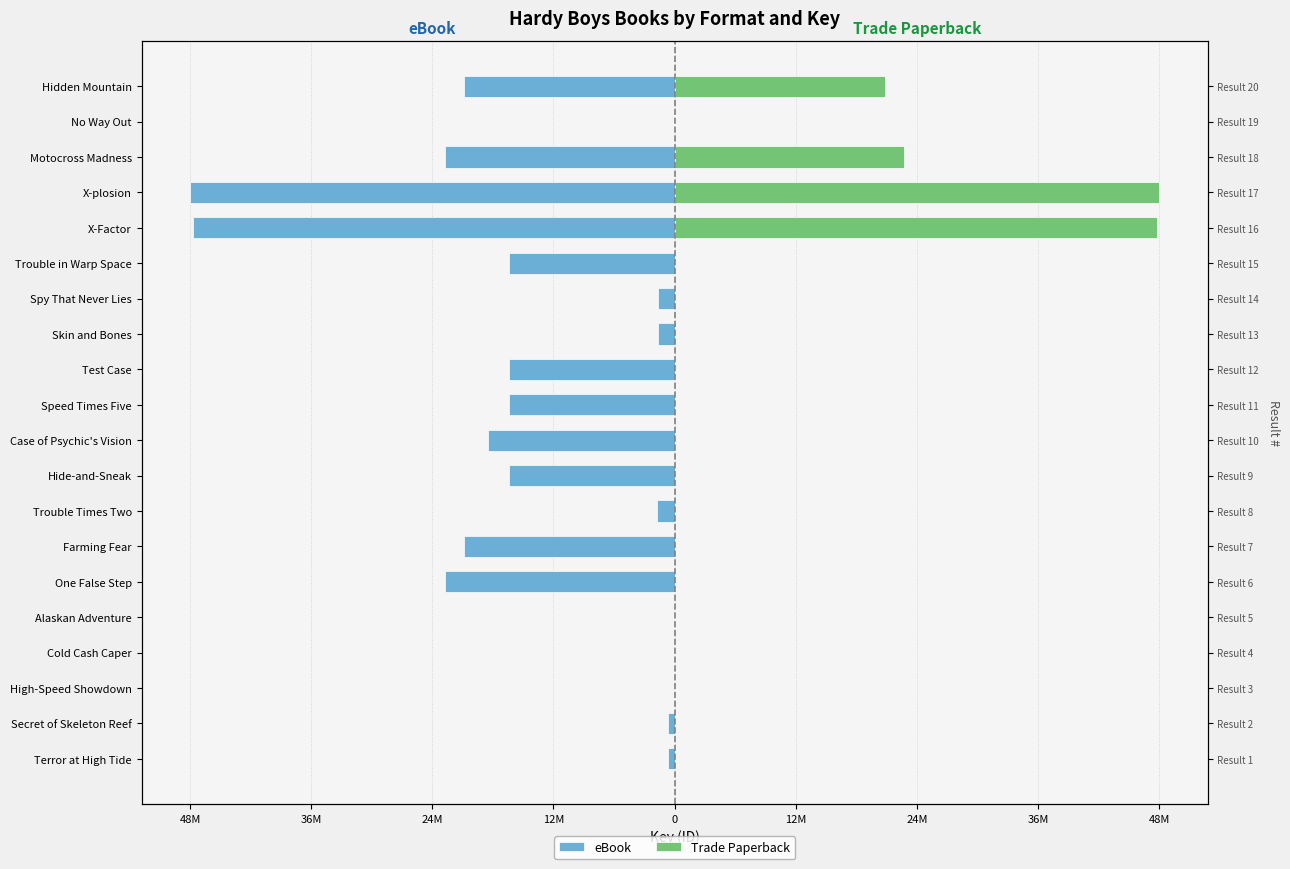

At how many categories does at least one series exceed 32986512?

2